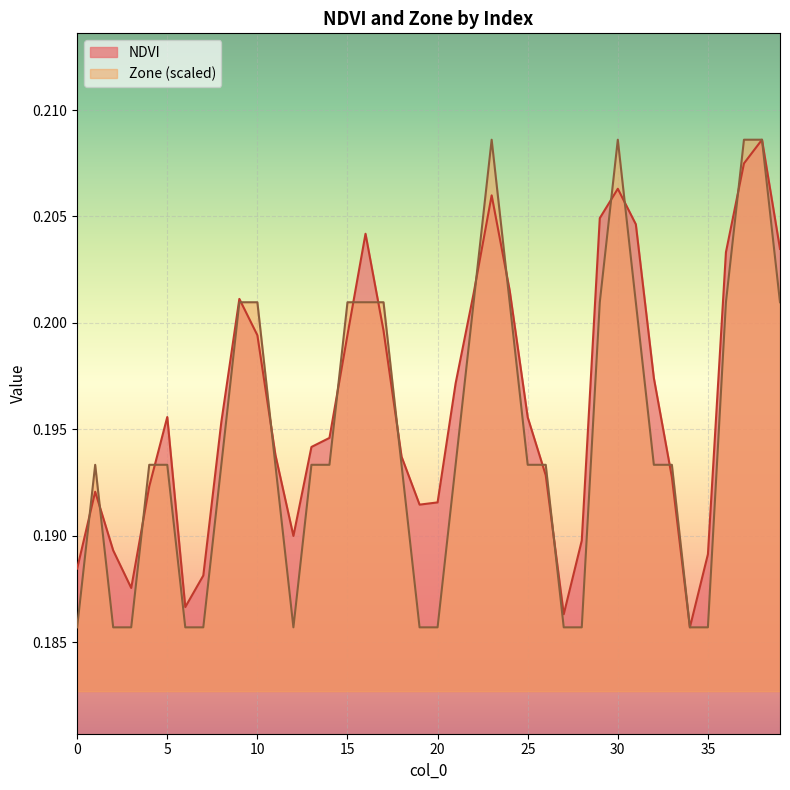

Which series has the largest range (max minus min)?

NDVI